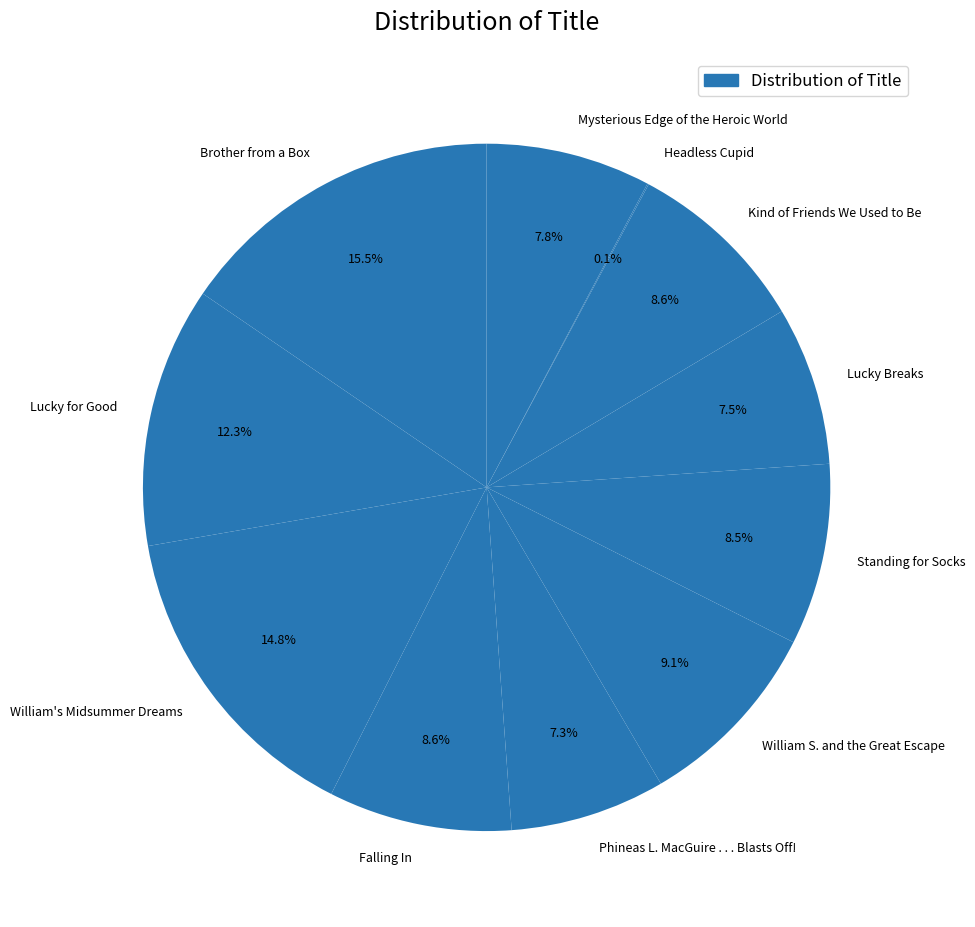

Combined, do Mysterious Edge of the Heroic World and Phineas L. MacGuire . . . Blasts Off! account for over 50%?

No